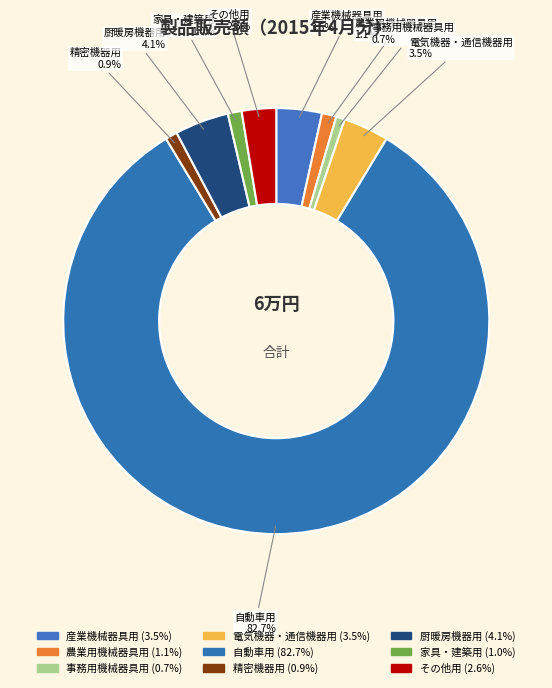

Do 自動車用 and その他用 together represent more than half of the pie?

Yes